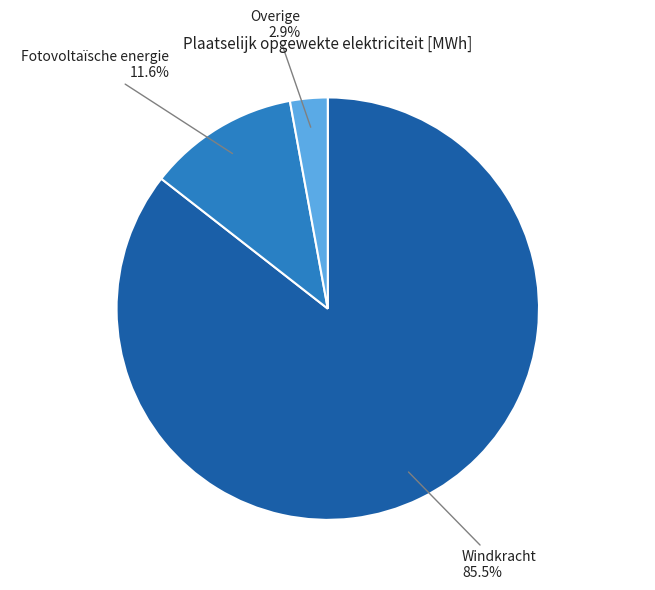

Does any single category account for the majority?

Yes